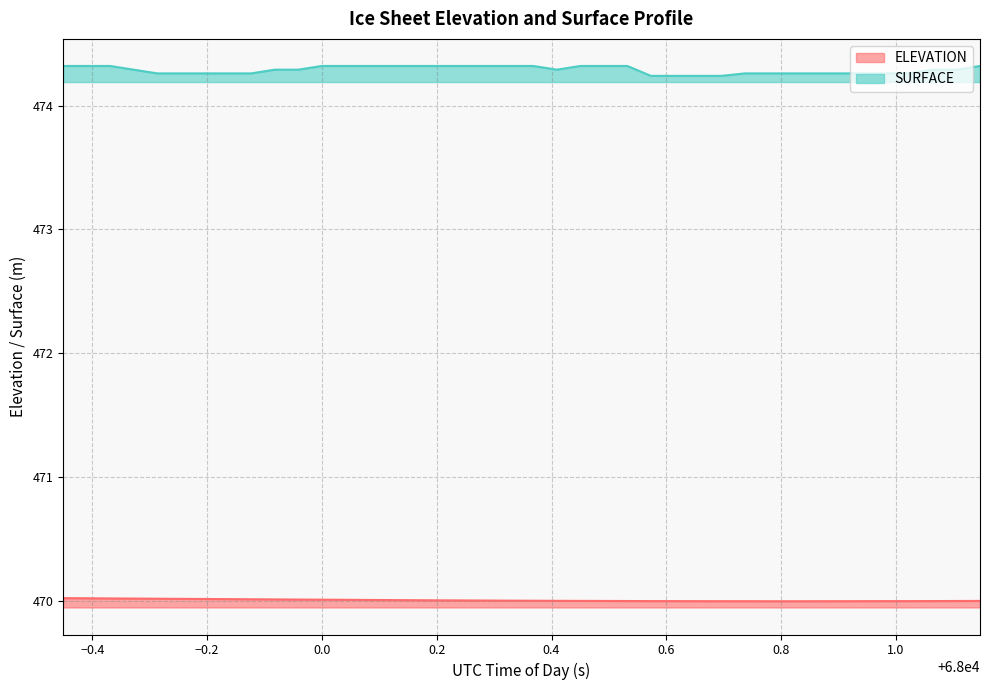

Rank the series by their maximum value, from highest to lowest.

SURFACE, ELEVATION